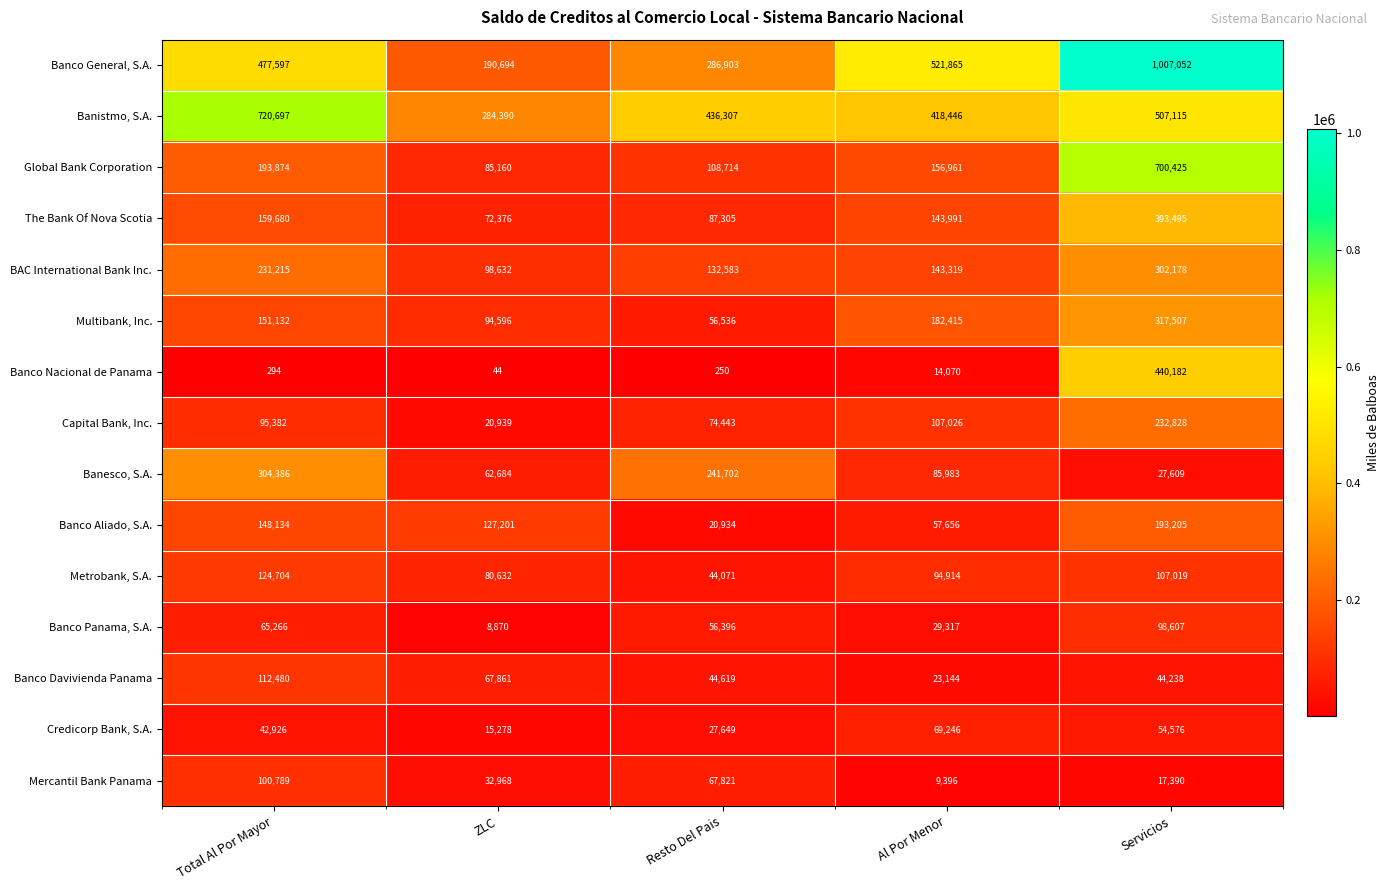

Count the number of data series in this chart.

15